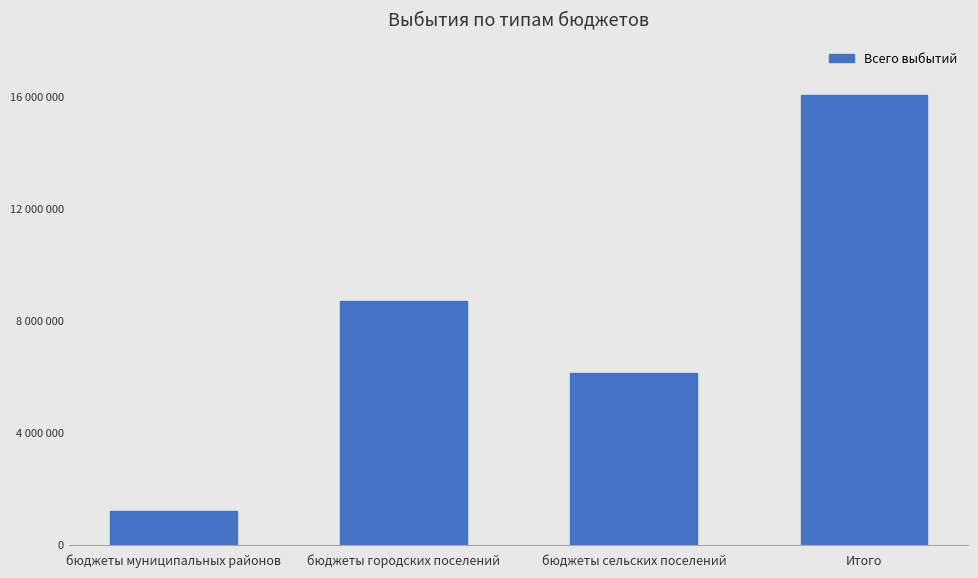

Approximately how many times larger is the value at бюджеты муниципальных районов compared to бюджеты сельских поселений?

0.2